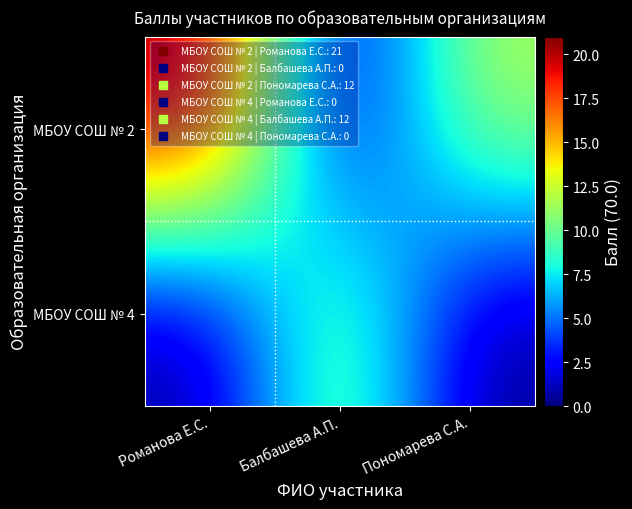

List the series in order of their peak value, highest first.

МБОУ СОШ № 2, МБОУ СОШ № 4